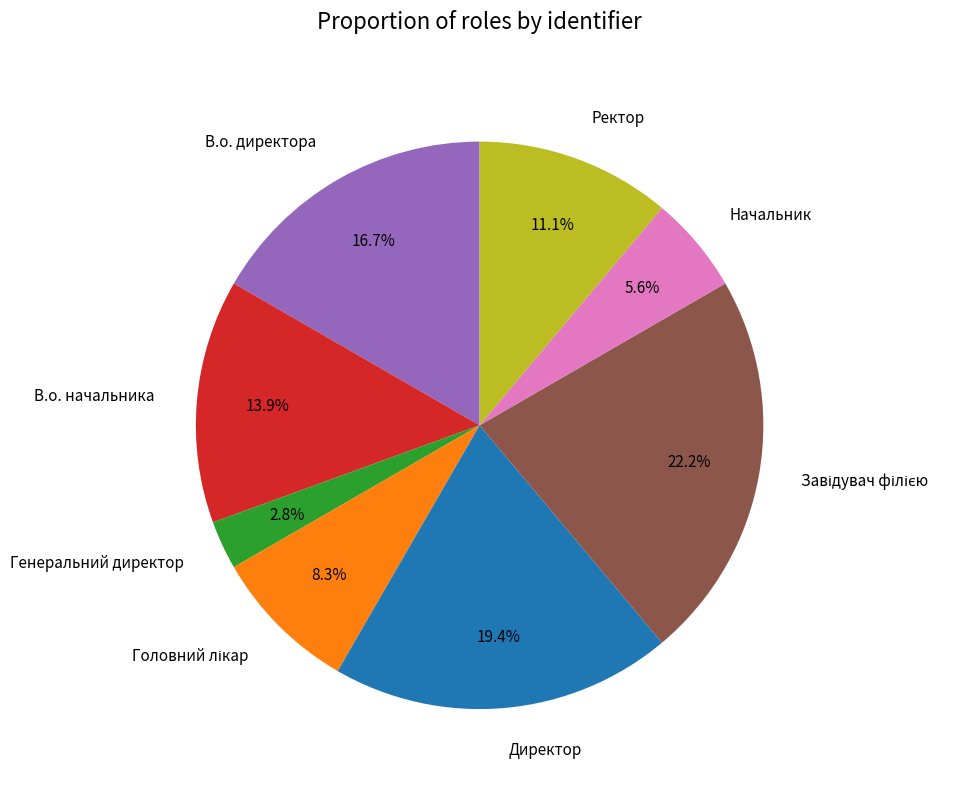

How many slices are in this pie chart?

8